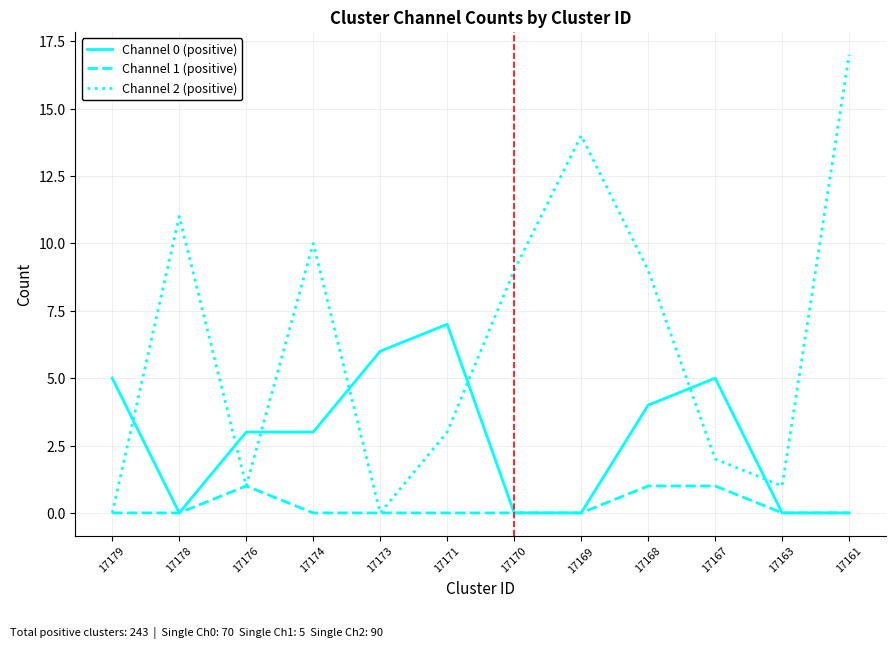

Rank the series by their maximum value, from highest to lowest.

Channel 2 (positive), Channel 0 (positive), Channel 1 (positive)